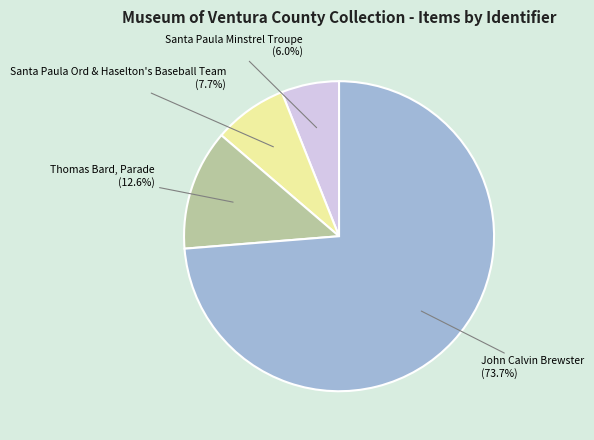

To the nearest percent, what is the difference between the largest and smallest slice percentages?

68%